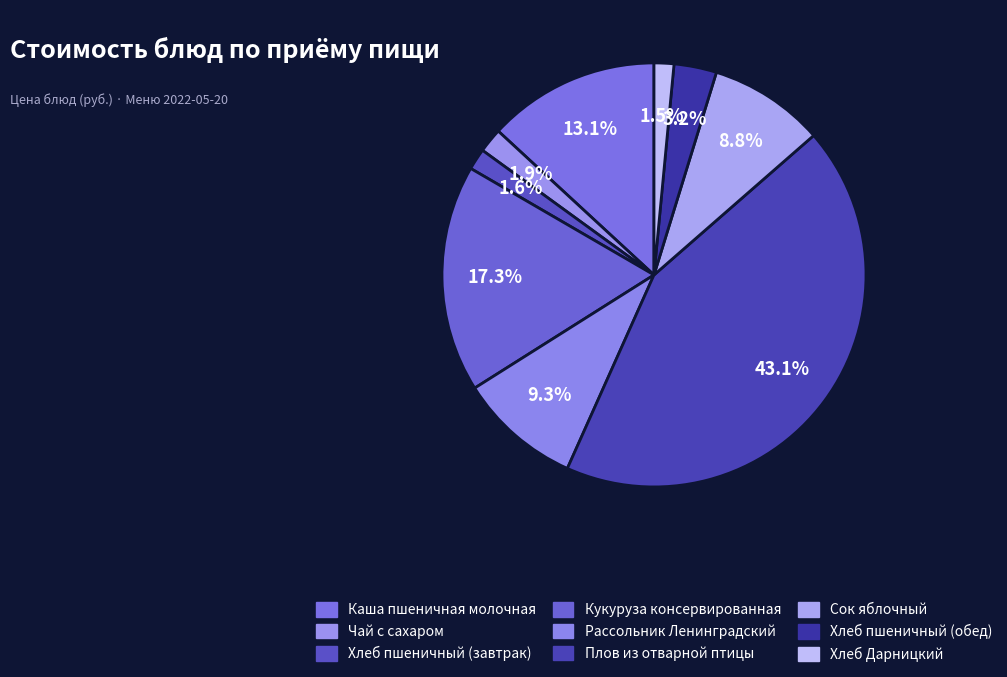

How many slices are in this pie chart?

9